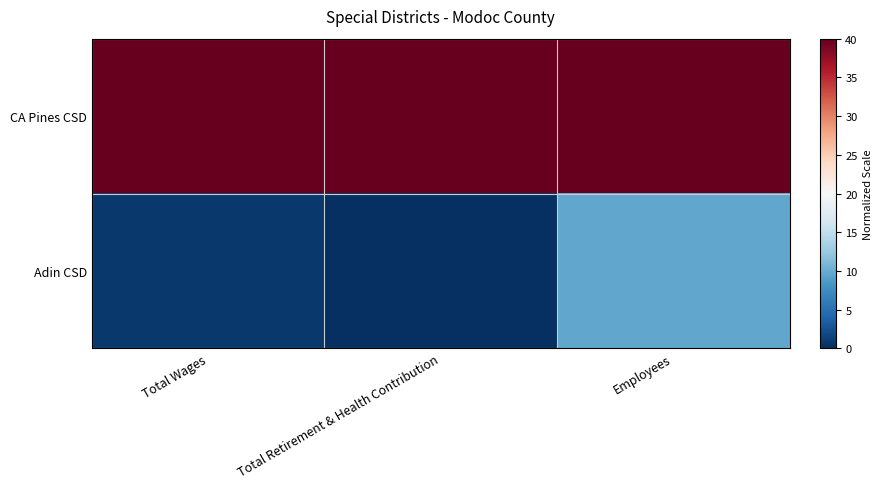

At which category is the sum across all series the highest?

Employees